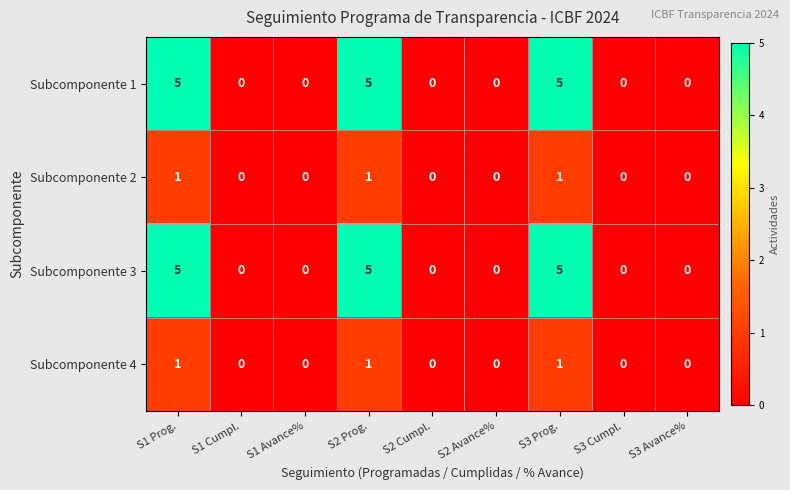

Count the number of categories in the chart.

9